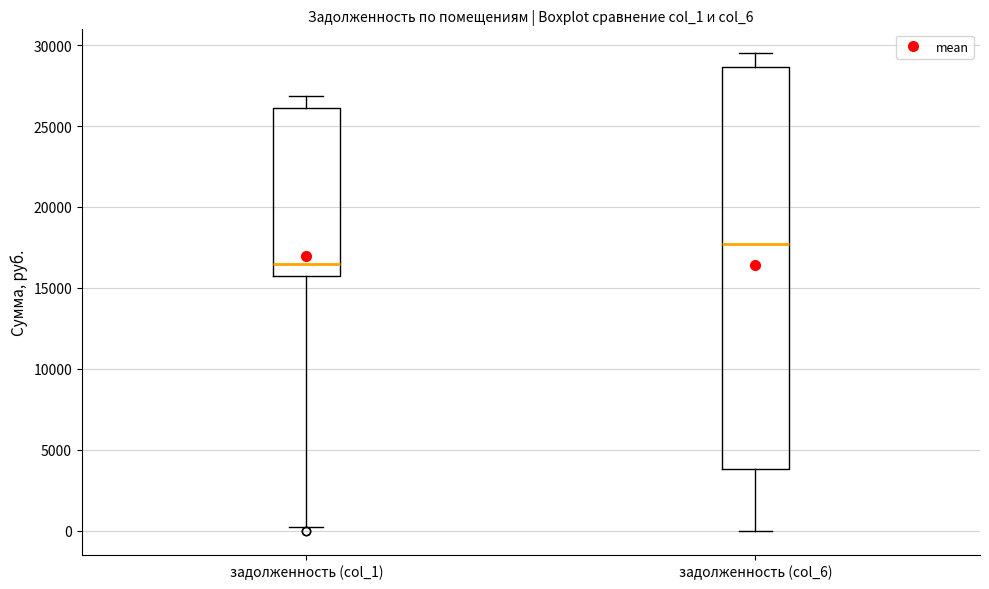

Where does the lower whisker of the box for задолженность (col_6) end on the y-axis? The values are not printed on the chart, so give them approximately, as read against the axis.

0